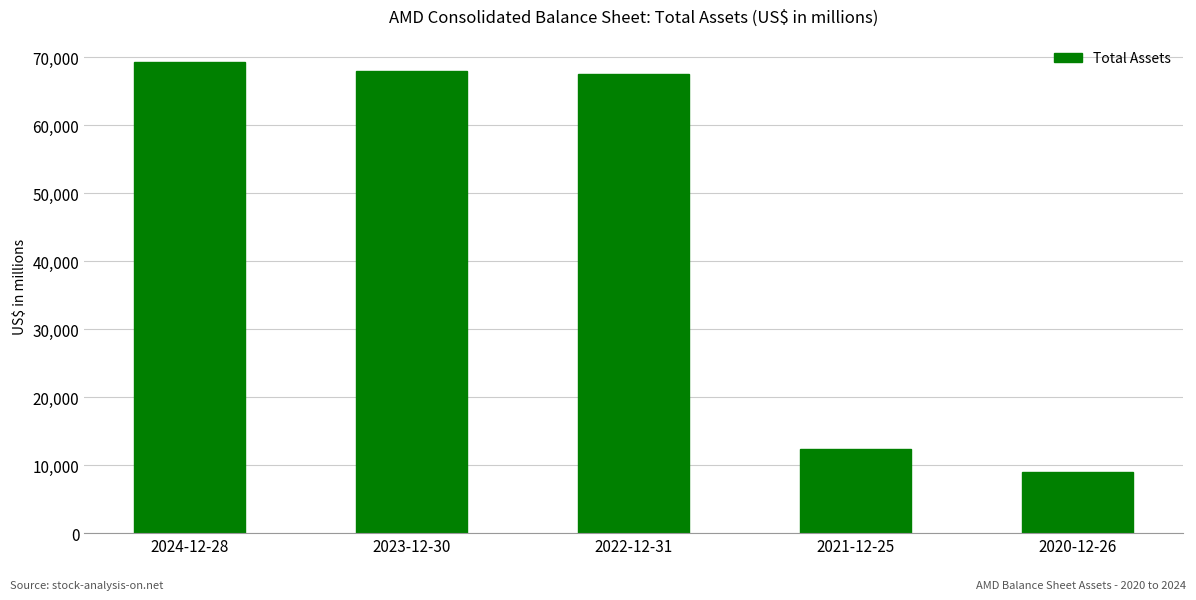

Is it true that the value at 2021-12-25 is 17522?

False